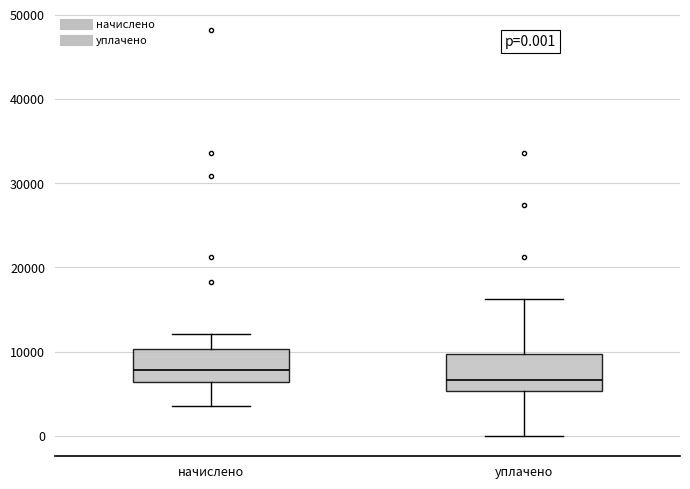

Which box has the highest median line?

начислено